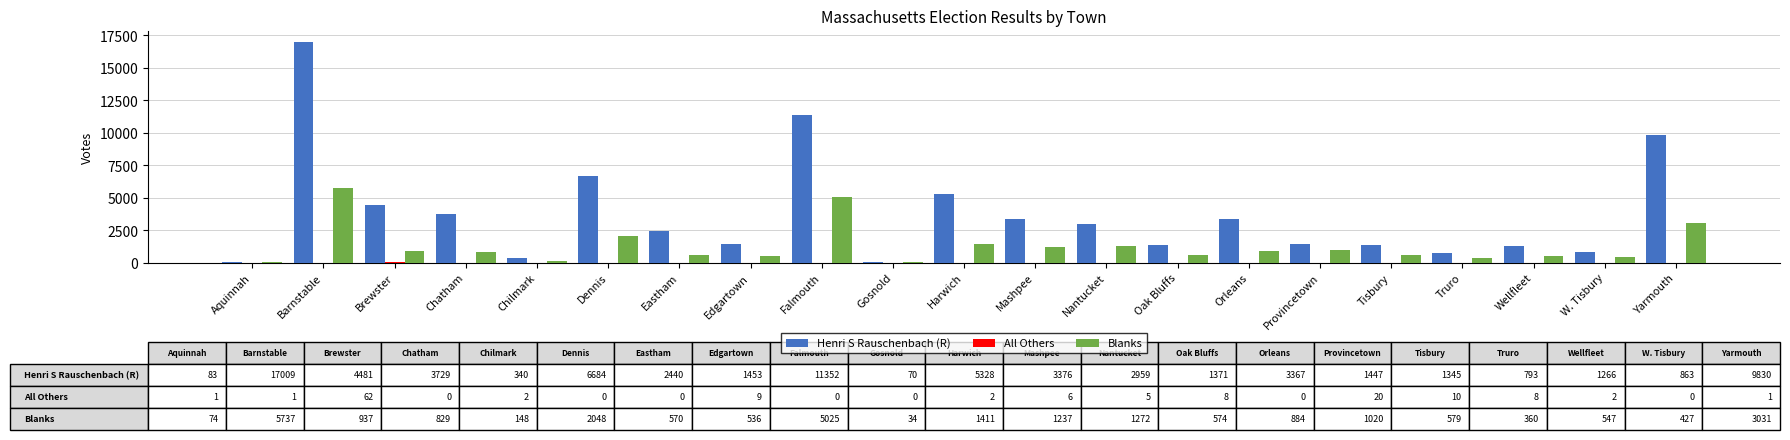

What is the sum of all Henri S Rauschenbach (R) values?

79586